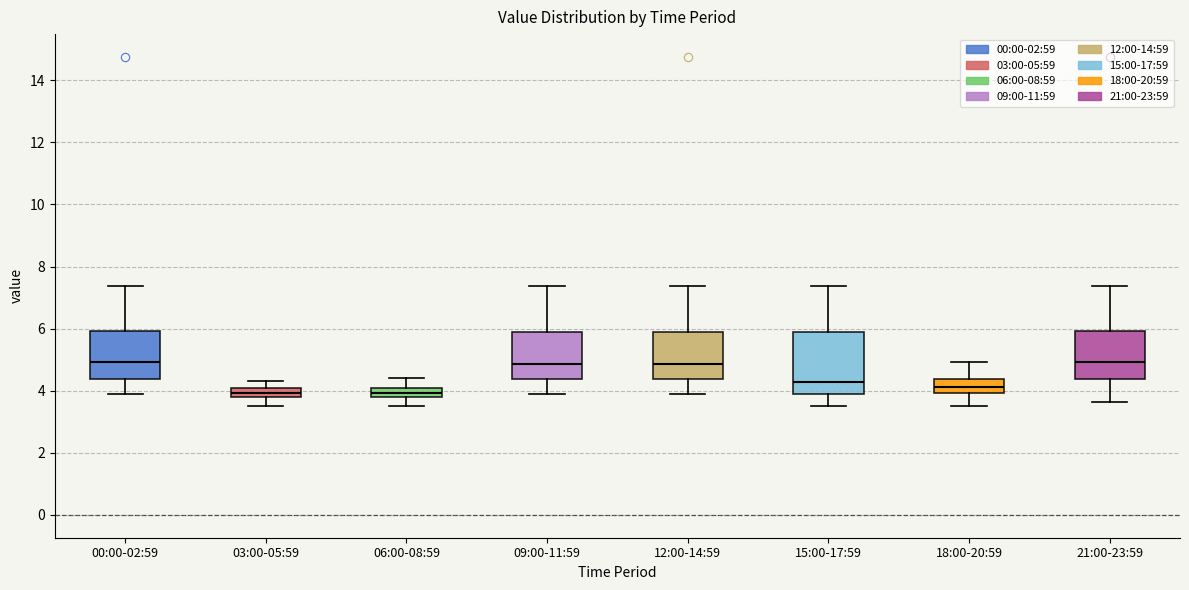

Which box is the tallest, from its lower edge to its upper edge?

15:00-17:59